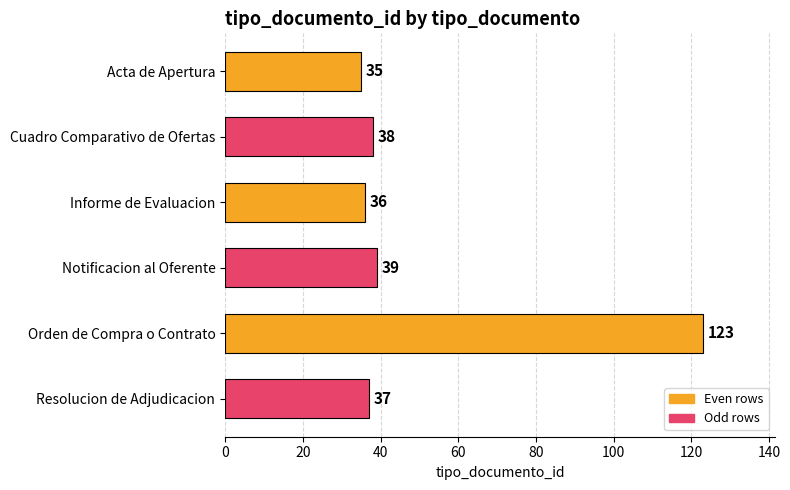

Count the number of data series in this chart.

1